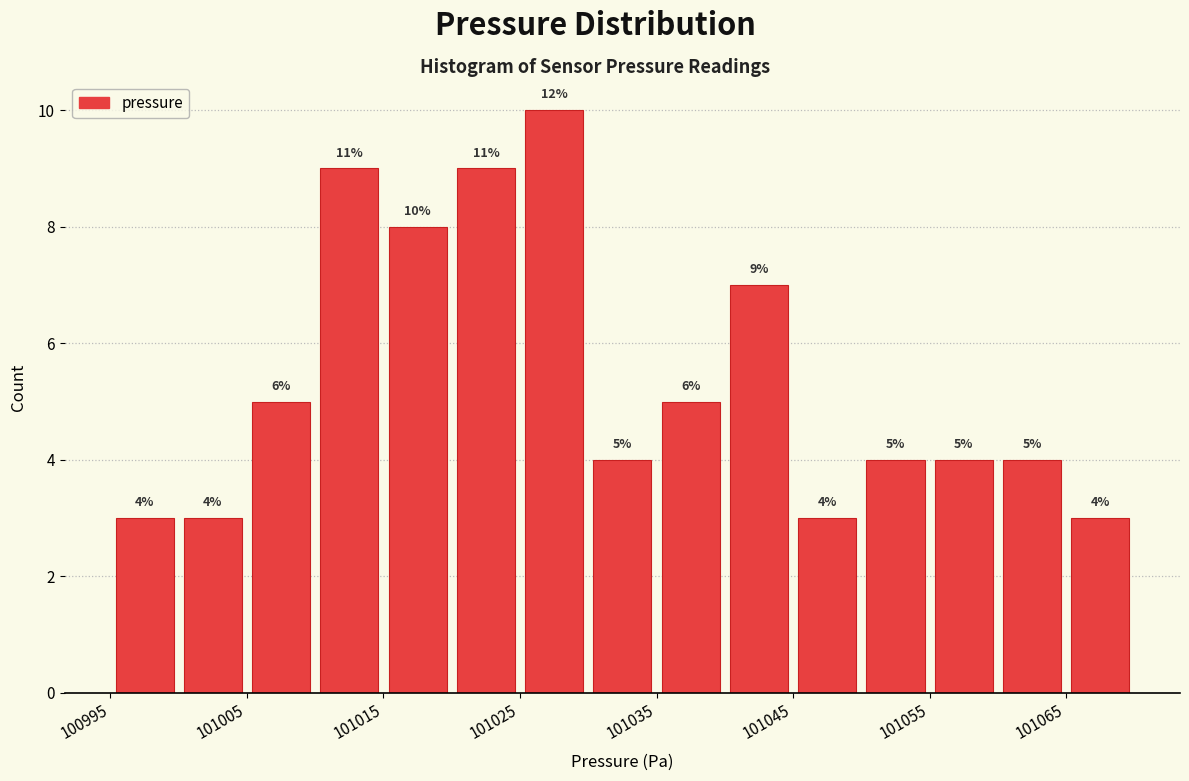

Which range on the x-axis has the tallest bar?

101025 to 101030